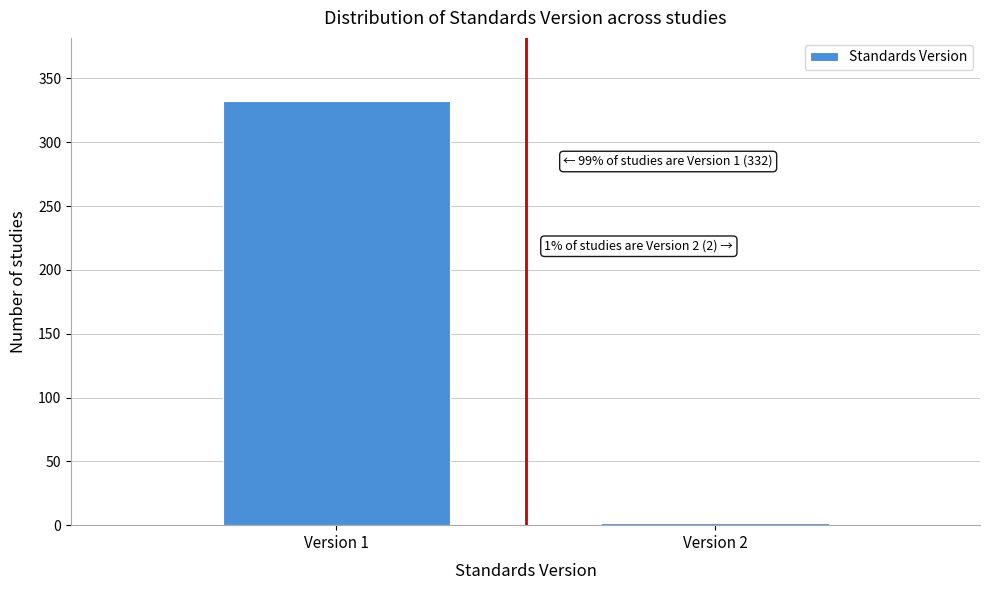

Reading left to right, transcribe all the data shown in this chart.

Version 1=332	Version 2=2